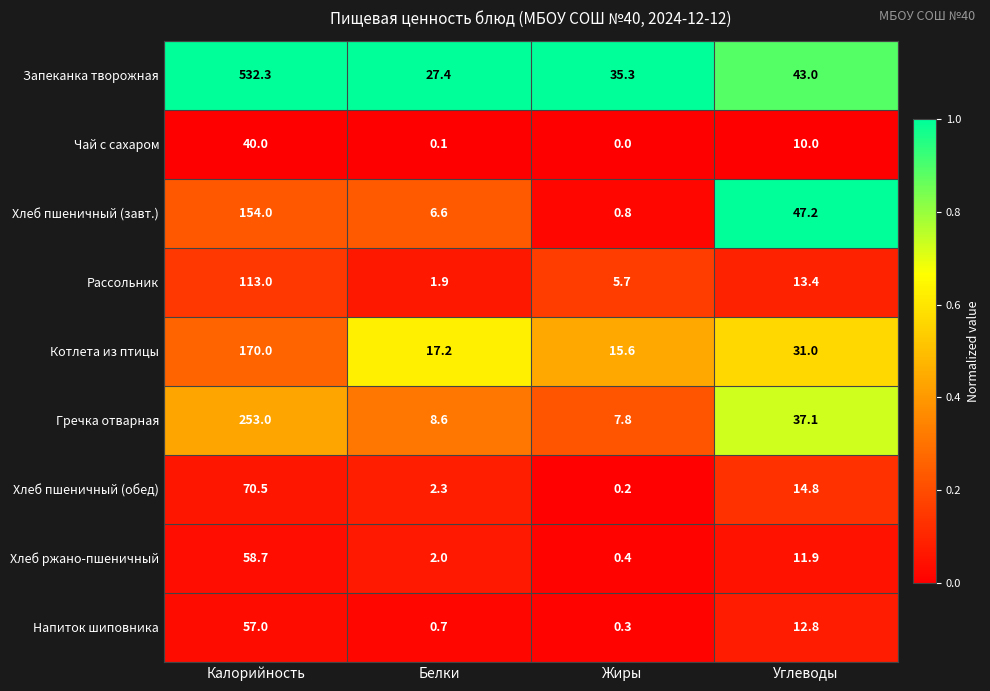

Rank the series by their maximum value, from highest to lowest.

Запеканка творожная, Гречка отварная, Котлета из птицы, Хлеб пшеничный (завт.), Рассольник, Хлеб пшеничный (обед), Хлеб ржано-пшеничный, Напиток шиповника, Чай с сахаром